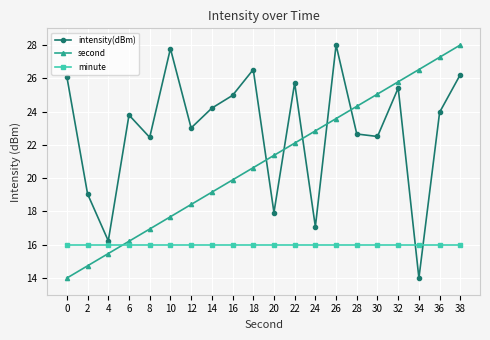

What is the greatest value displayed?

28.0